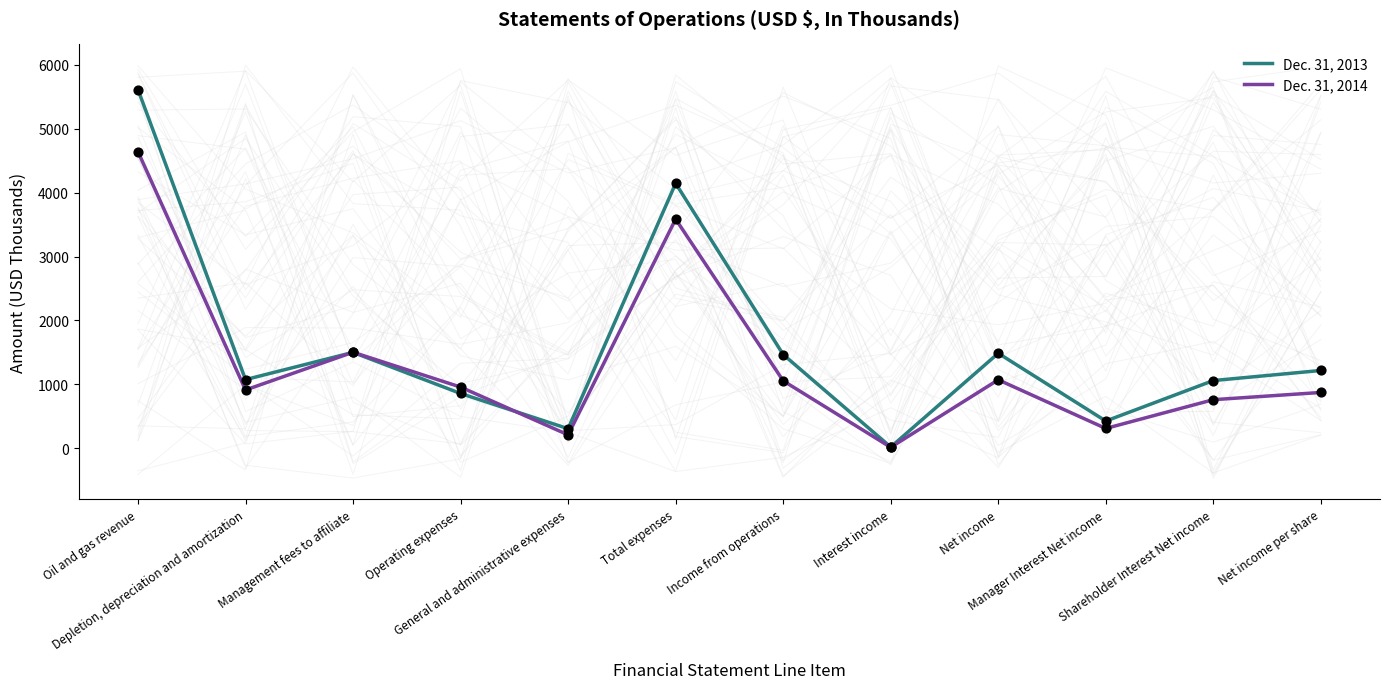

At how many categories does at least one series exceed 5417?

1